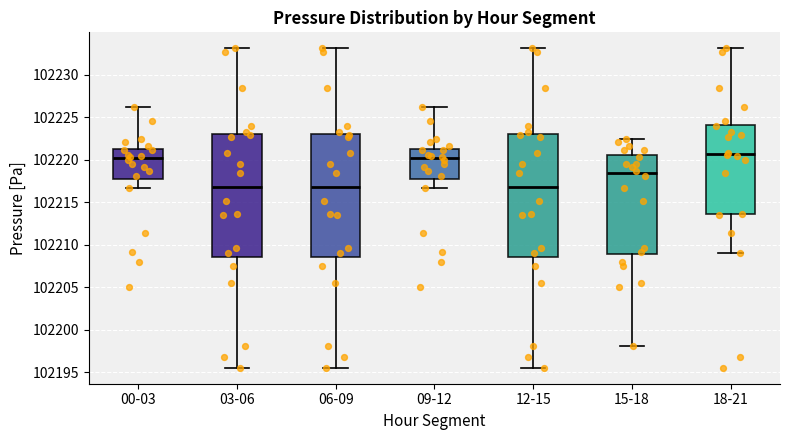

Reading left to right, read every box against the y-axis: the position of its median line, the range the box covers, and the ends of its whiskers. The values are not printed on the chart, so give them approximately, as read against the axis.

00-03: median 102220.0, box 102217.5 to 102221.5, whiskers 102216.5 to 102226.0
03-06: median 102217.0, box 102208.5 to 102223.0, whiskers 102195.5 to 102233.0
06-09: median 102217.0, box 102208.5 to 102223.0, whiskers 102195.5 to 102233.0
09-12: median 102220.0, box 102217.5 to 102221.5, whiskers 102216.5 to 102226.0
12-15: median 102217.0, box 102208.5 to 102223.0, whiskers 102195.5 to 102233.0
15-18: median 102218.5, box 102209.0 to 102220.5, whiskers 102198.0 to 102222.5
18-21: median 102220.5, box 102213.5 to 102224.0, whiskers 102209.0 to 102233.0